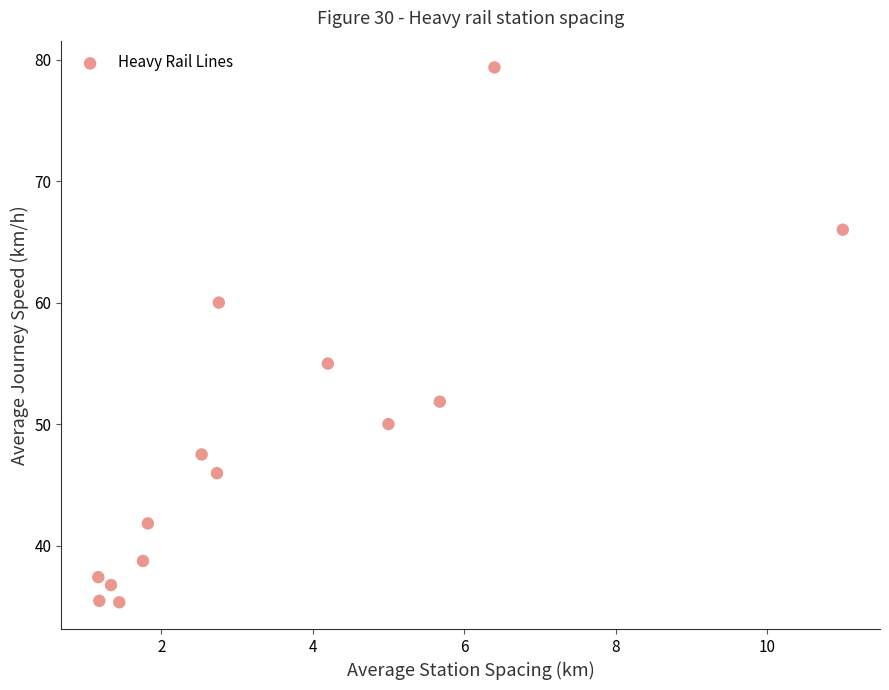

What is the range of Y values (max minus min)?

44.0